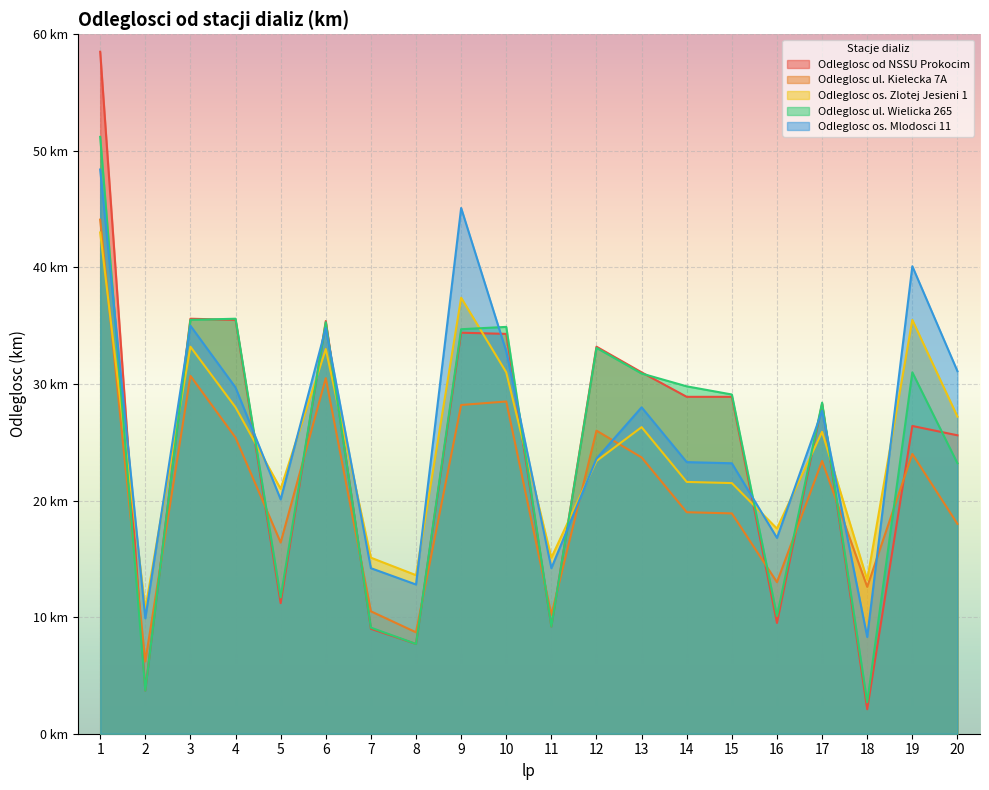

Does the chart display data point markers on the line(s)?

No